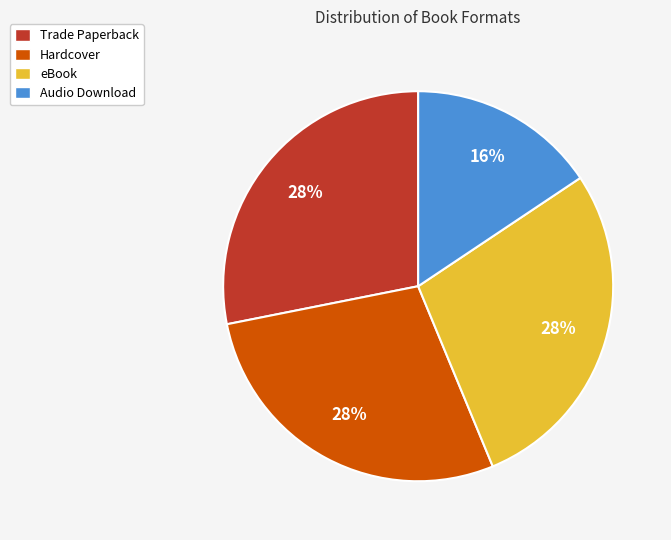

Does any single category account for the majority?

No